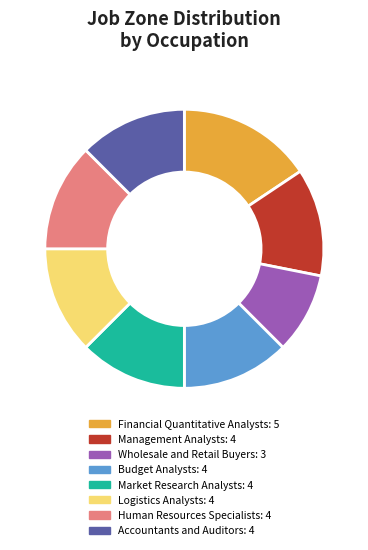

What is the smallest slice in the pie chart?

Wholesale and Retail Buyers